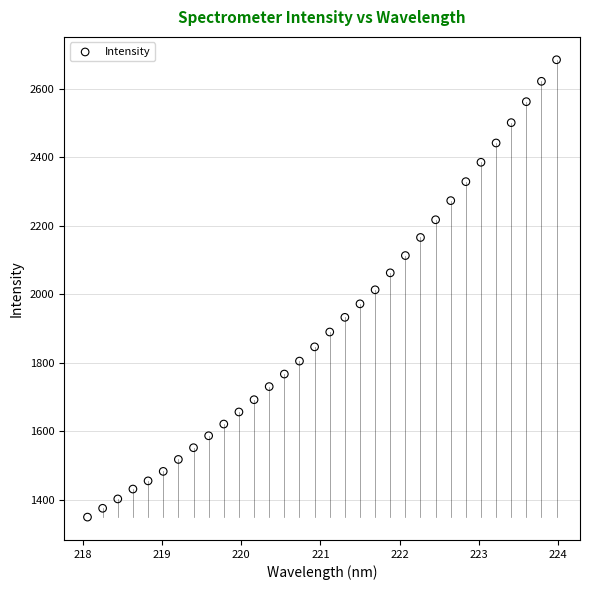

What is the range of X values (max minus min)?

5.9